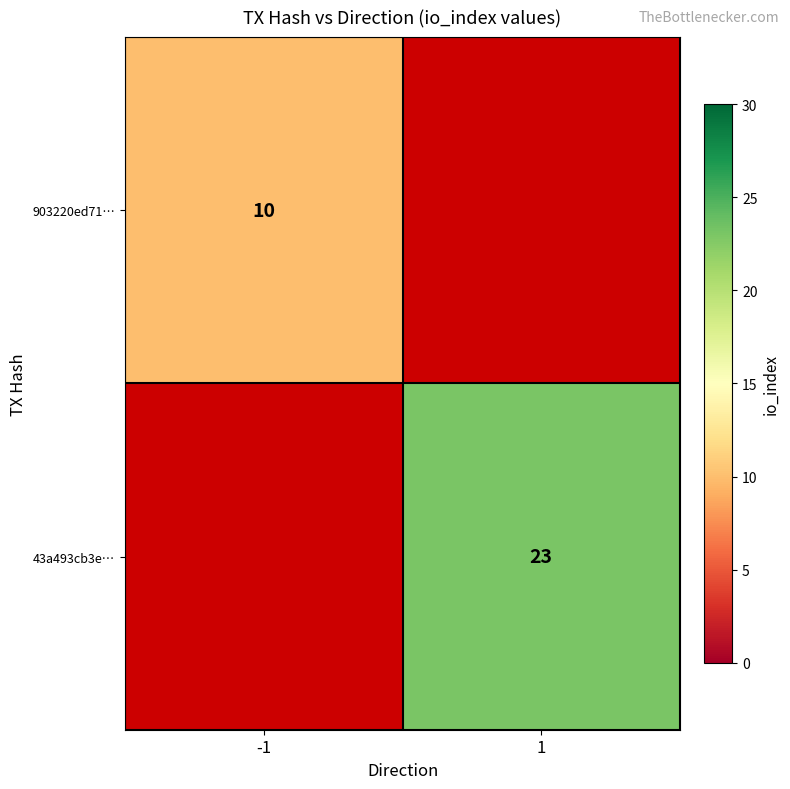

At which category does the chart reach its peak across all series?

1